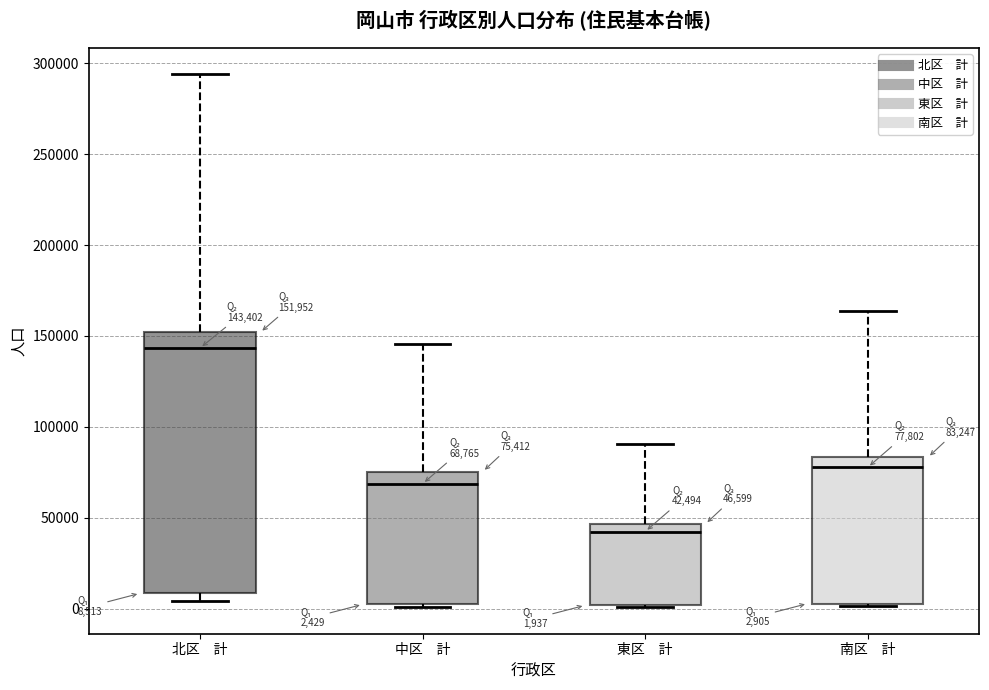

Comparing the boxes themselves (not the whiskers), which one is the tallest?

北区 計